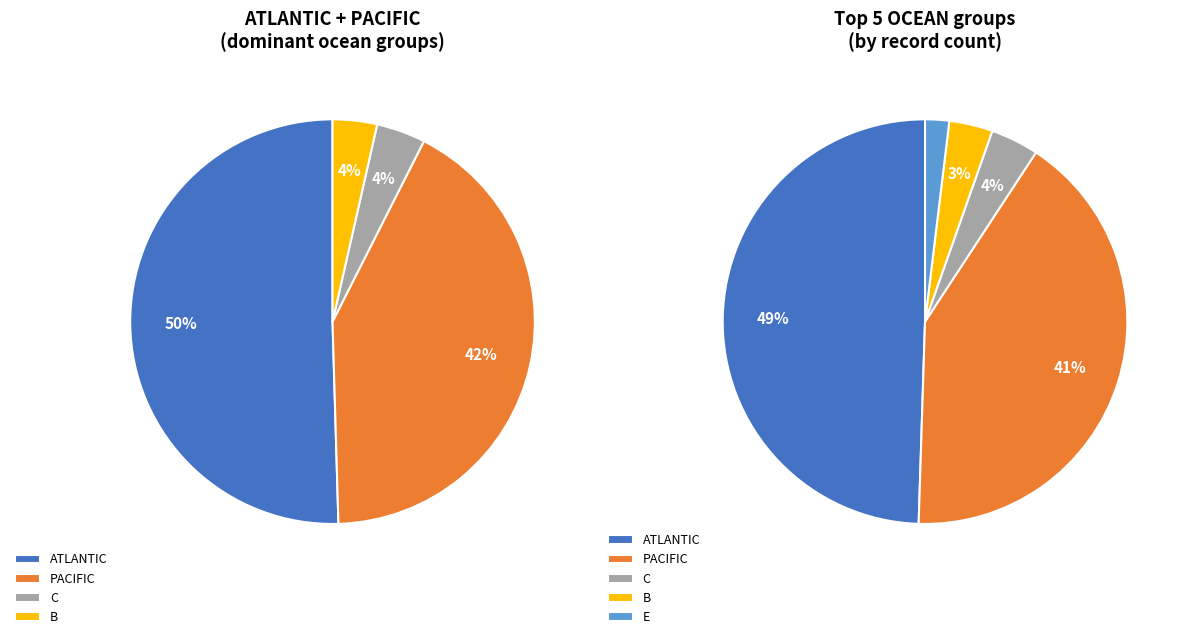

True or false: E accounts for 2% of the total.

True